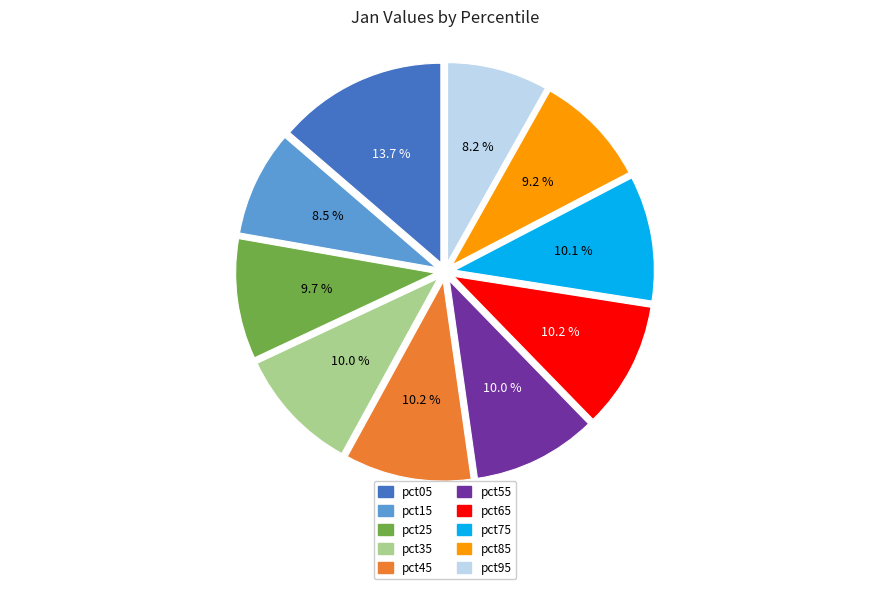

True or false: pct45 accounts for 1% of the total.

False